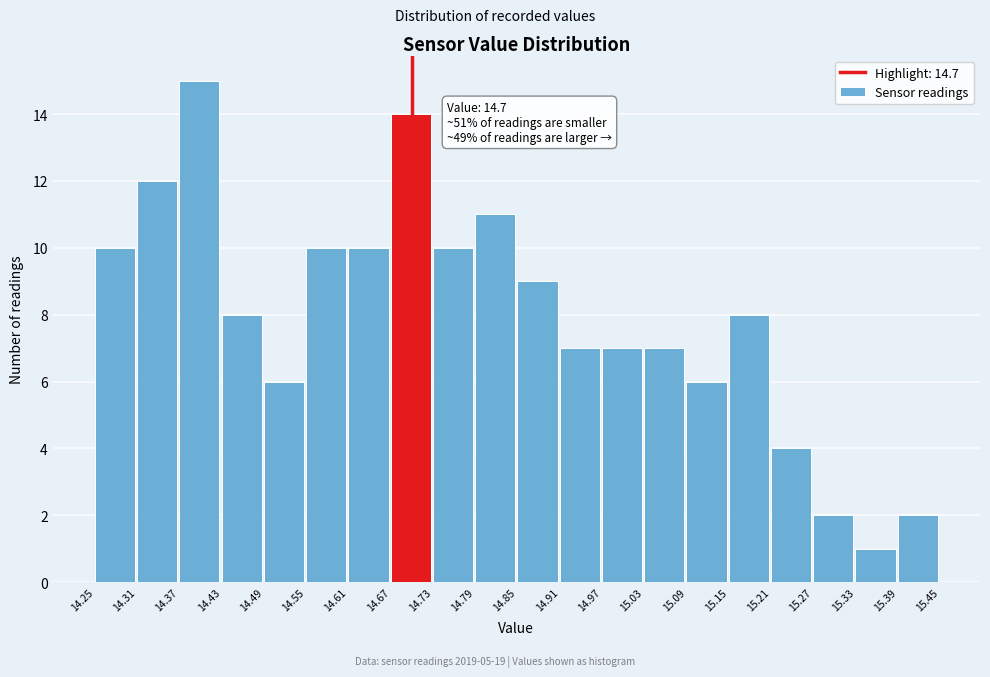

Over which range of the x-axis is the bar tallest?

14.37 to 14.43